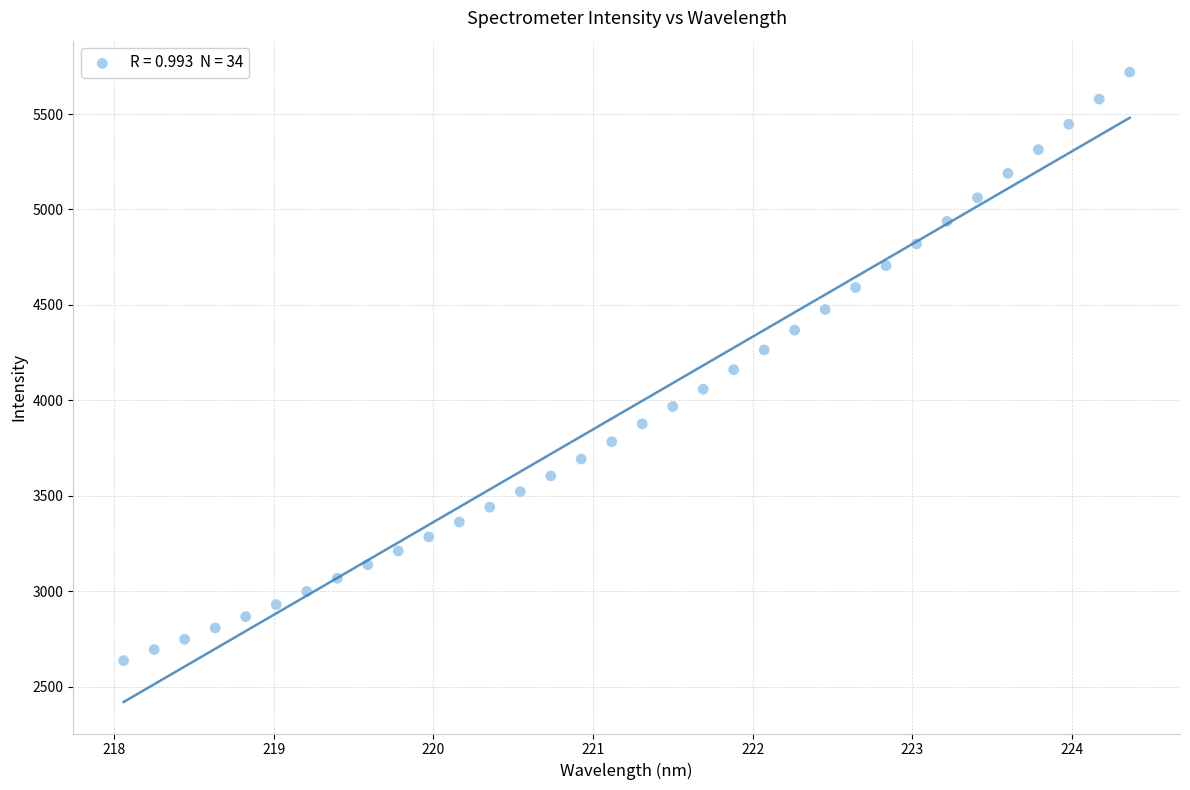

What is the range of X values (max minus min)?

6.3